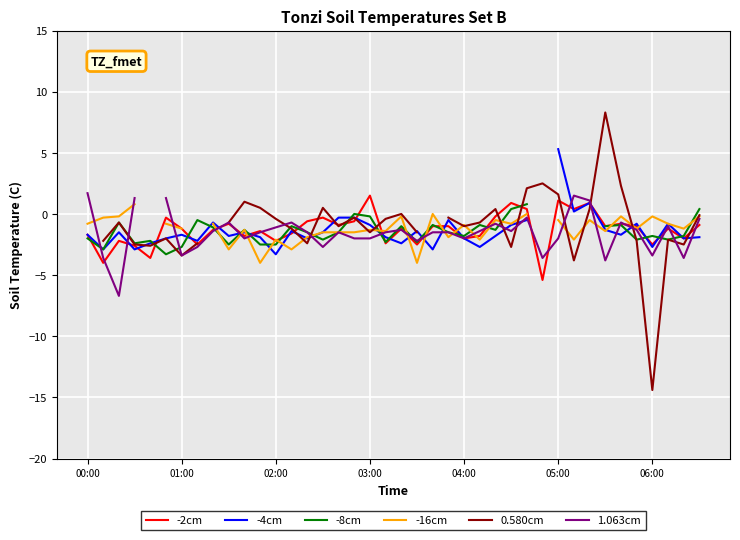

What is the difference between the maximum and minimum values in the -4cm series?

8.6